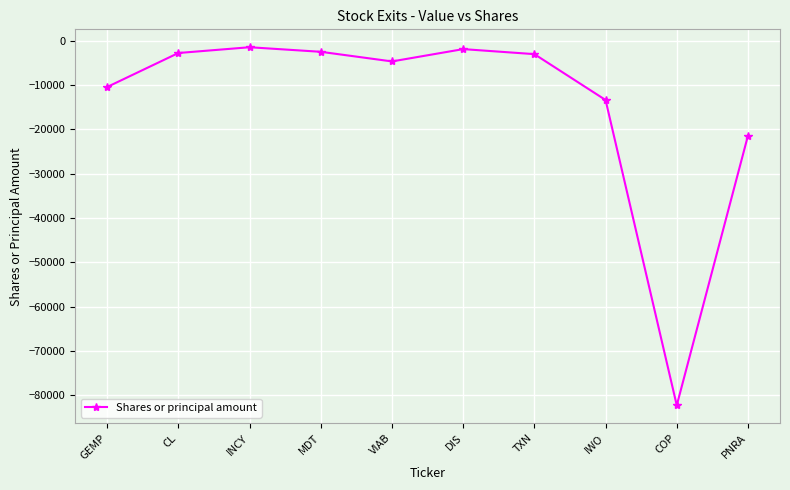

At which category does the data reach its first local peak?

INCY